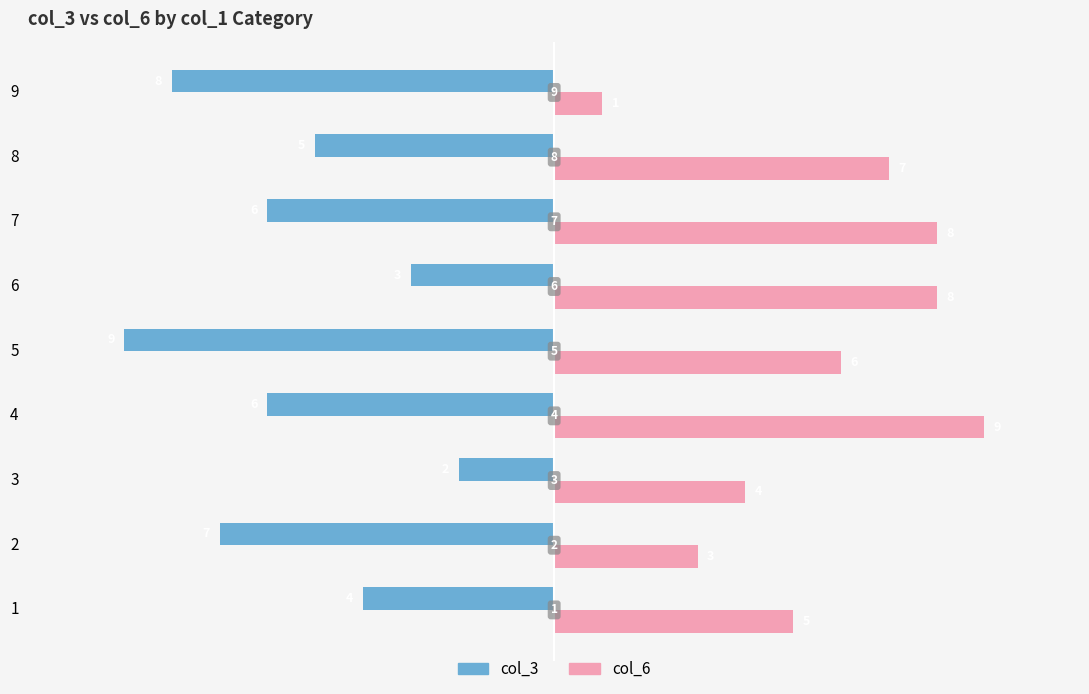

What is the sum of all col_3 values?

-50